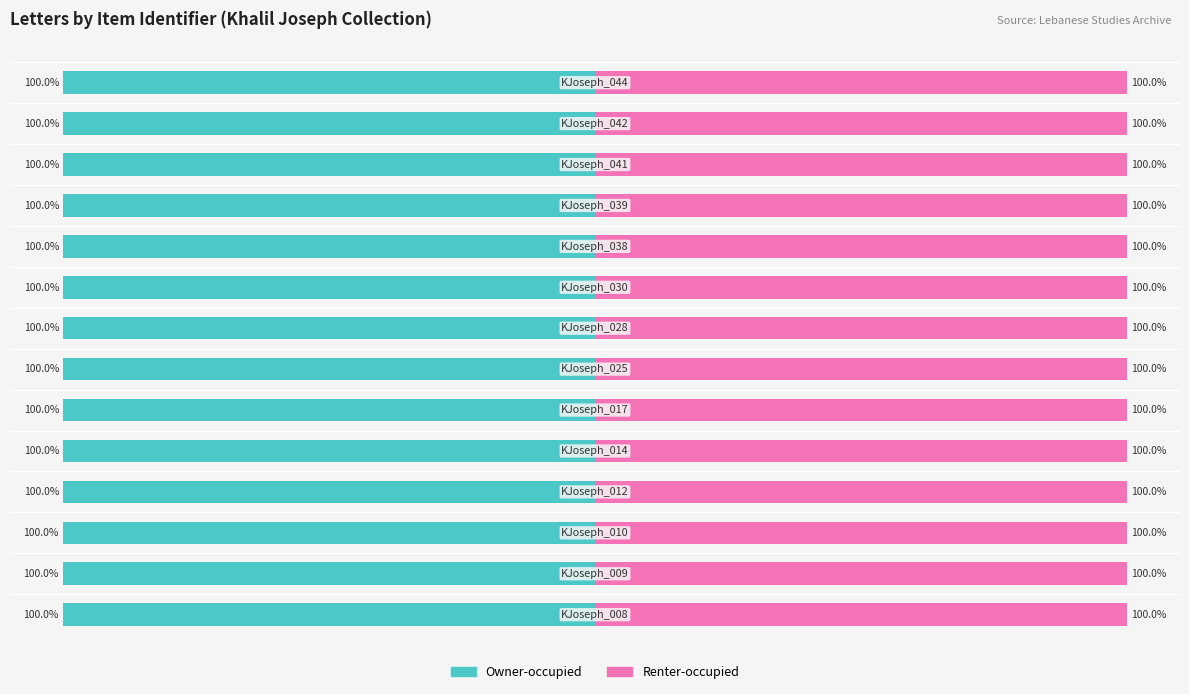

Between 5 and 0, which is larger?

5